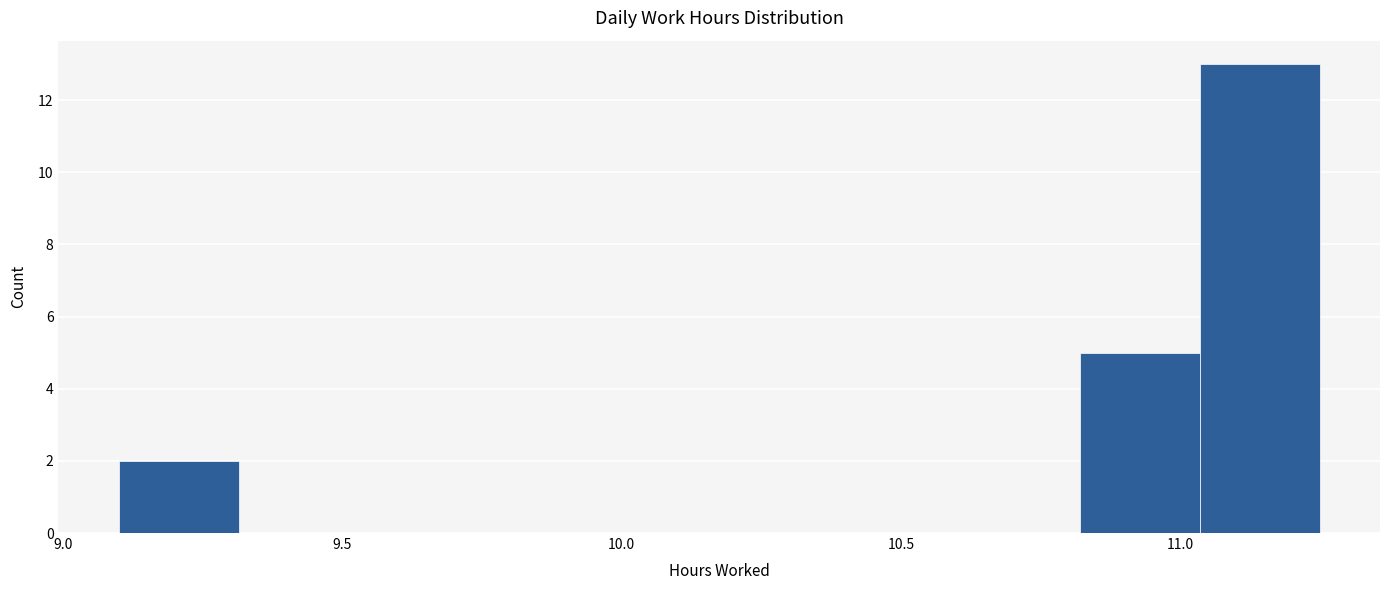

What is the height of the bar covering 11.035 to 11.250 on the x-axis? Neither the bar edges nor the heights are printed on the chart, so give them approximately, as read against the axes.

13